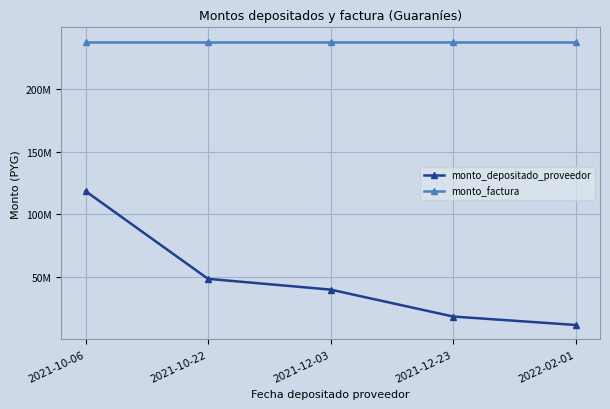

Does the chart have visible grid lines?

Yes